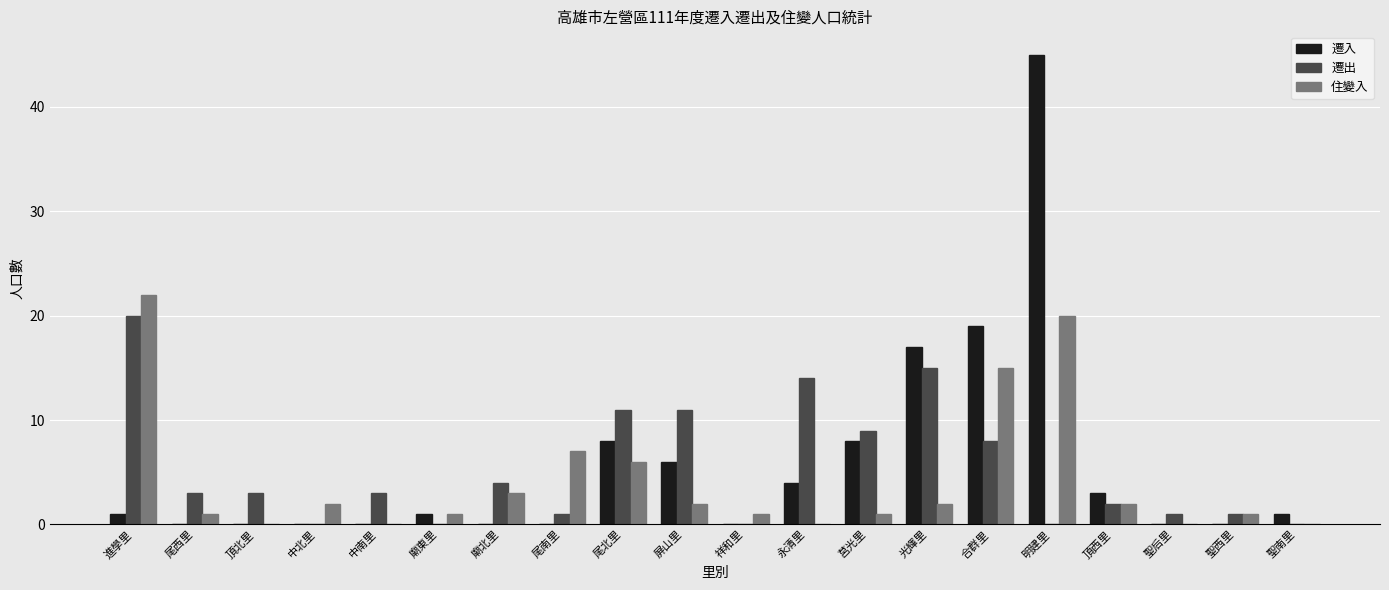

Are the bars horizontal?

No